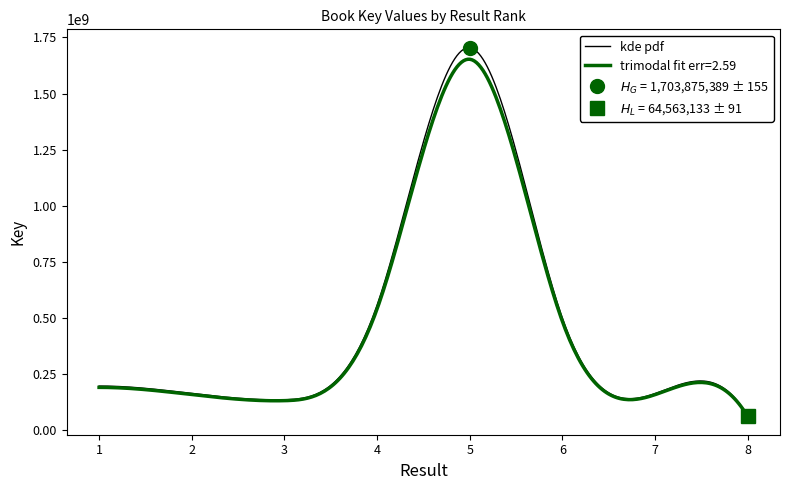

List the labels in order of value, smallest first.

8, 3, 7, 2, 1, 6, 4, 5